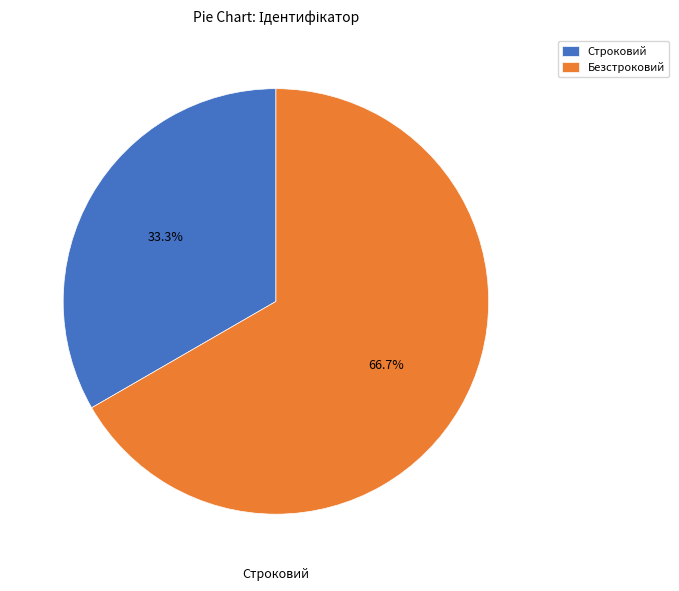

What is the largest slice in the pie chart?

Безстроковий